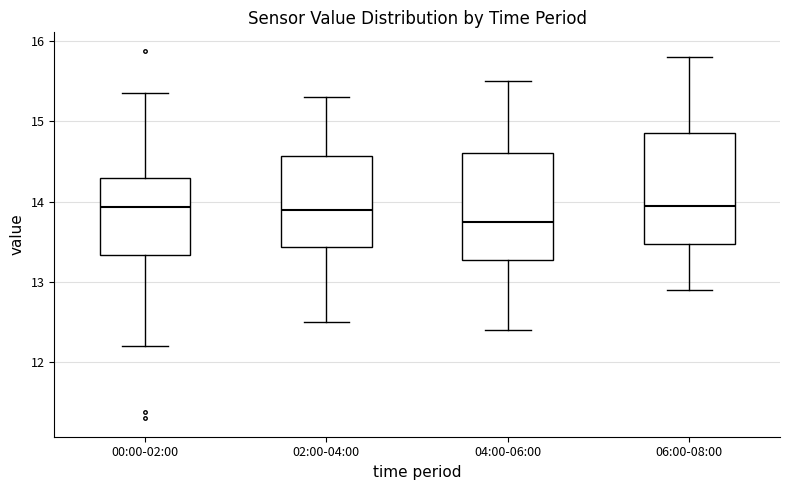

Reading left to right, transcribe this box plot: for each box, give where its median line is, the range the box spans, and where its two whiskers end, as read against the y-axis. The values are not printed on the chart, so give them approximately, as read against the axis.

00:00-02:00: median 13.9, box 13.3 to 14.3, whiskers 12.2 to 15.4
02:00-04:00: median 13.9, box 13.4 to 14.6, whiskers 12.5 to 15.3
04:00-06:00: median 13.8, box 13.3 to 14.6, whiskers 12.4 to 15.5
06:00-08:00: median 14.0, box 13.5 to 14.9, whiskers 12.9 to 15.8